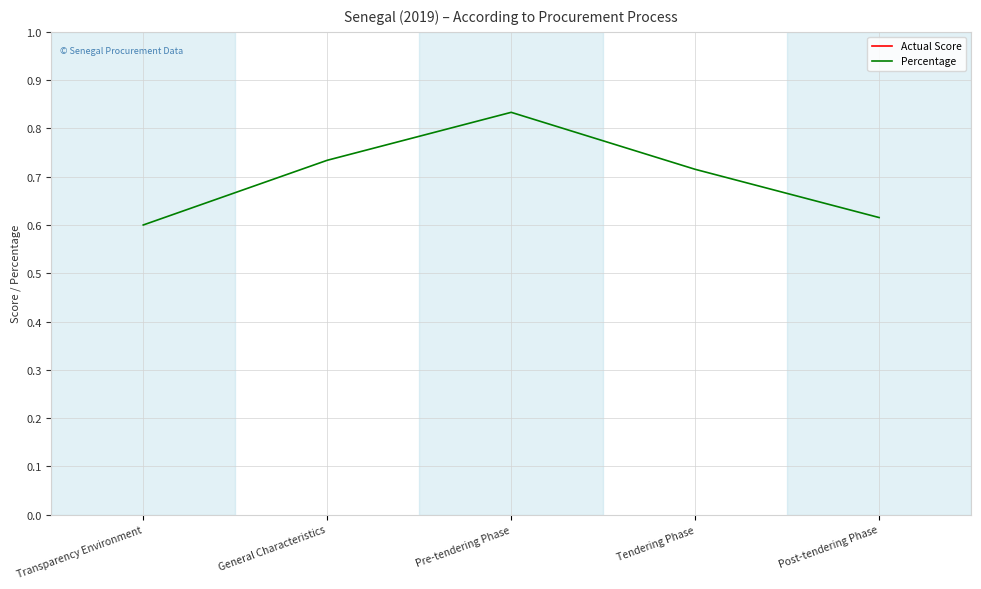

True or false: Percentage has a value of 0.2 at Post-tendering Phase.

False